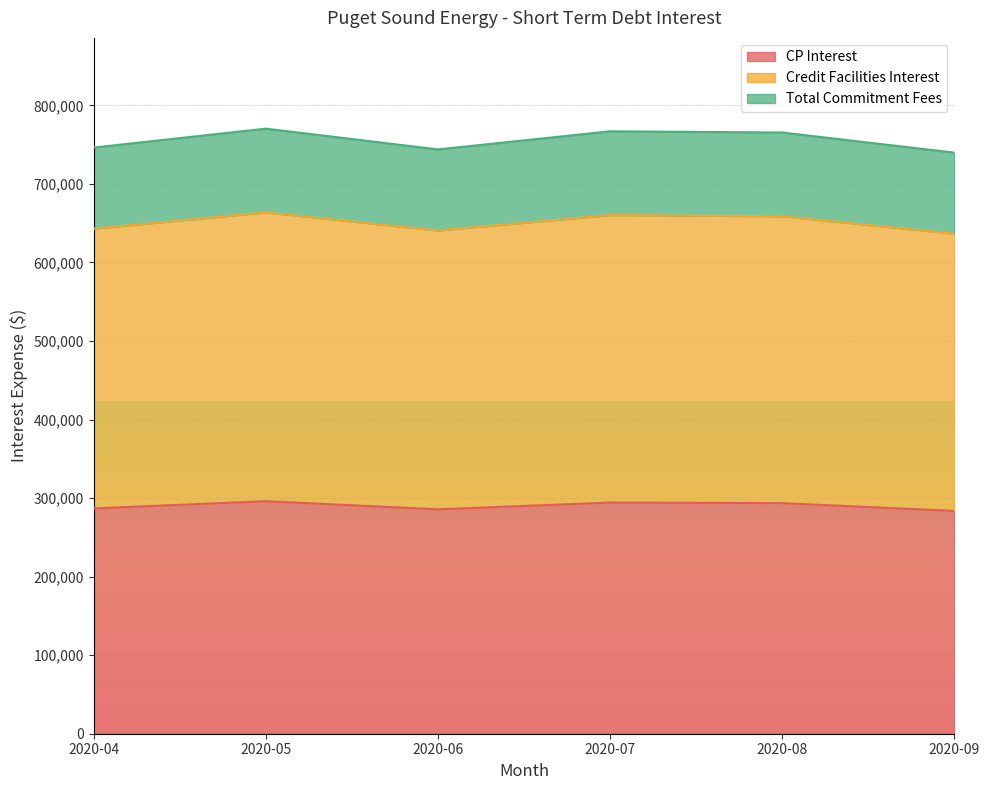

What is the value of the CP Interest point at the 4th from the left?

294314.7